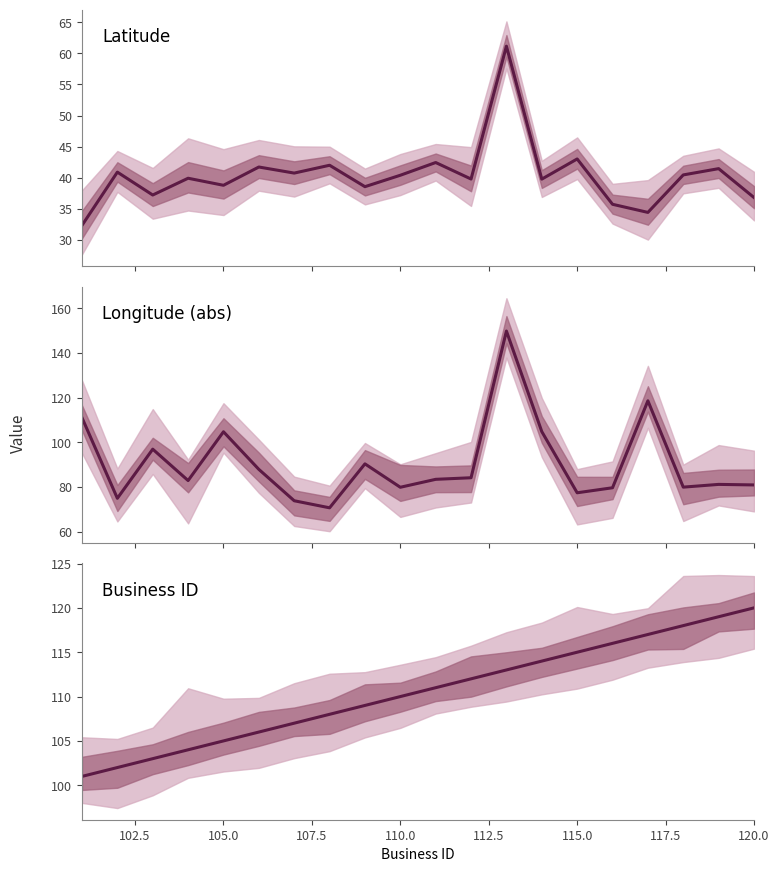

How many values in the Latitude series exceed 40?

10